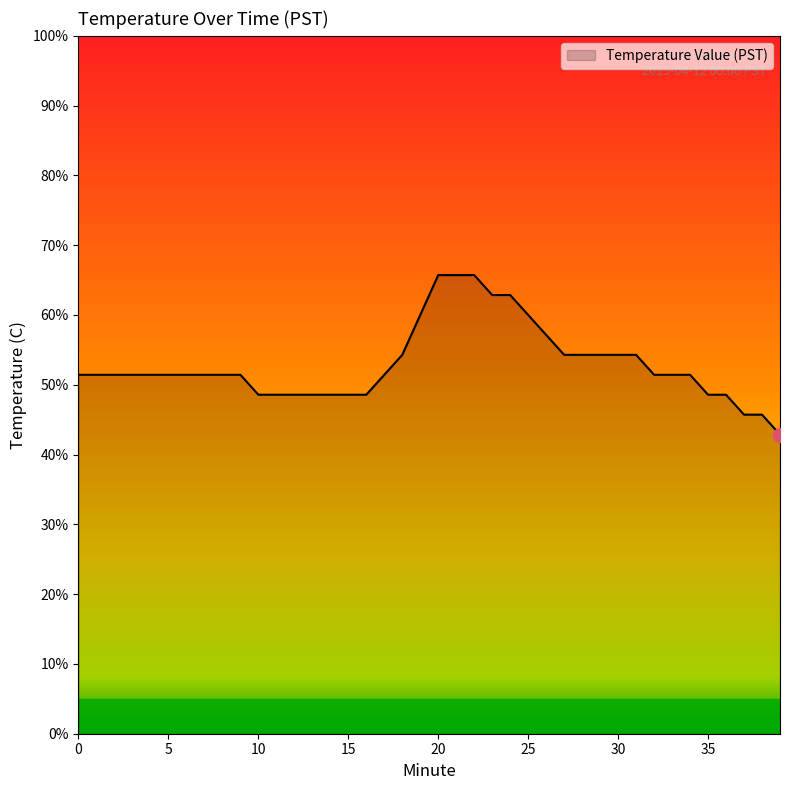

What is the difference between the maximum and minimum values?

22.9